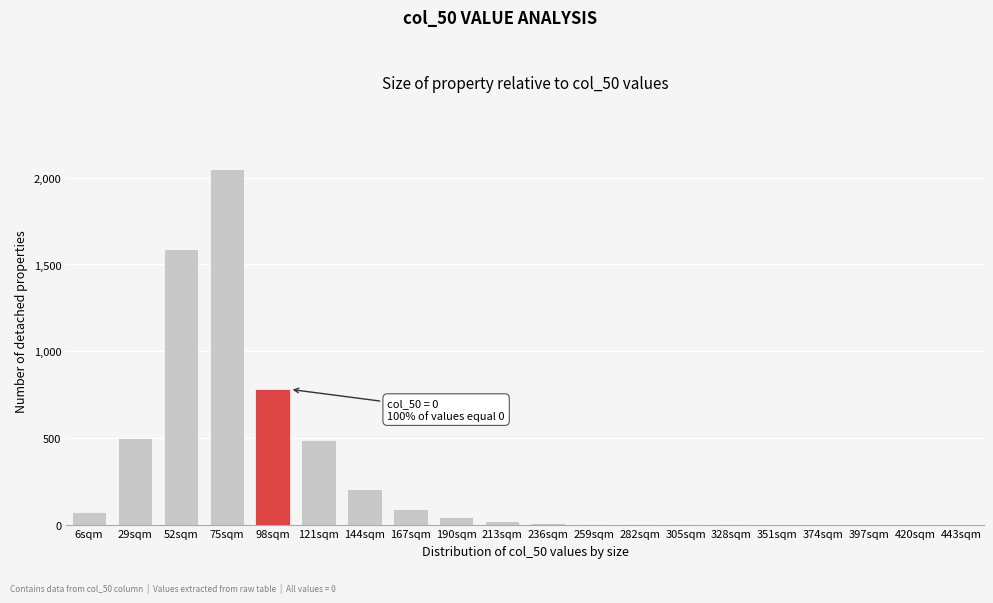

Between 351sqm and 29sqm, which is larger?

29sqm